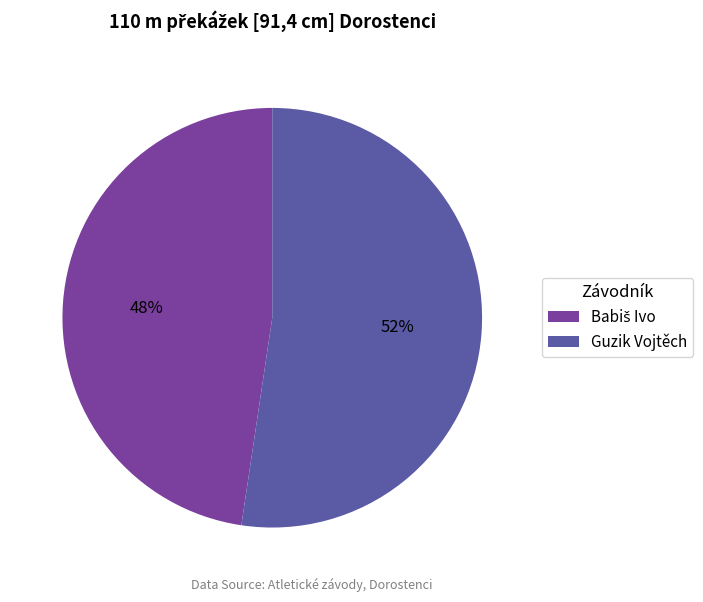

To the nearest percent, what percentage of the pie is Guzik Vojtěch?

52%